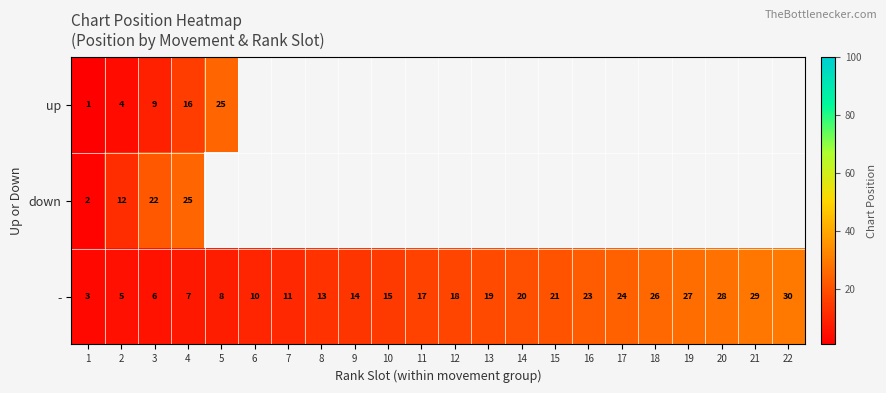

The value of up at 2 is 4. True or false?

True